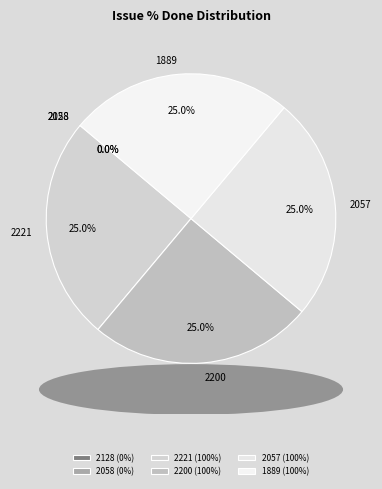

To the nearest percent, what portion does 2200 represent?

25%